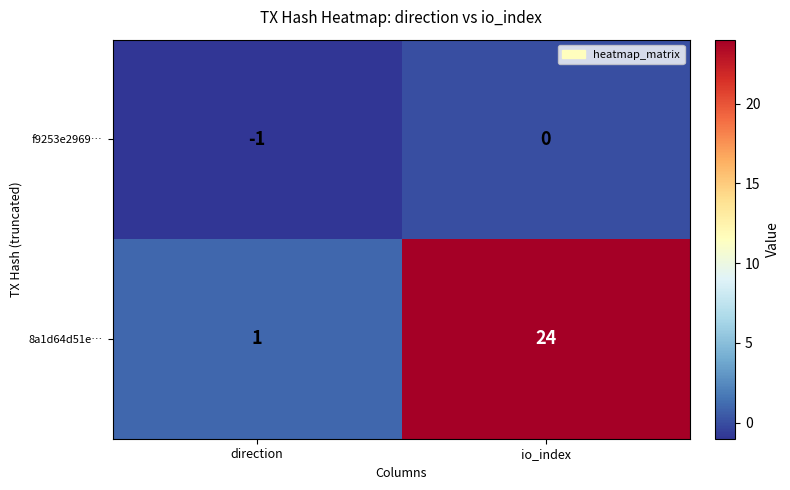

Reading left to right, what are all the values shown in this chart?

f9253e2969…: -1	0
8a1d64d51e…: 1	24